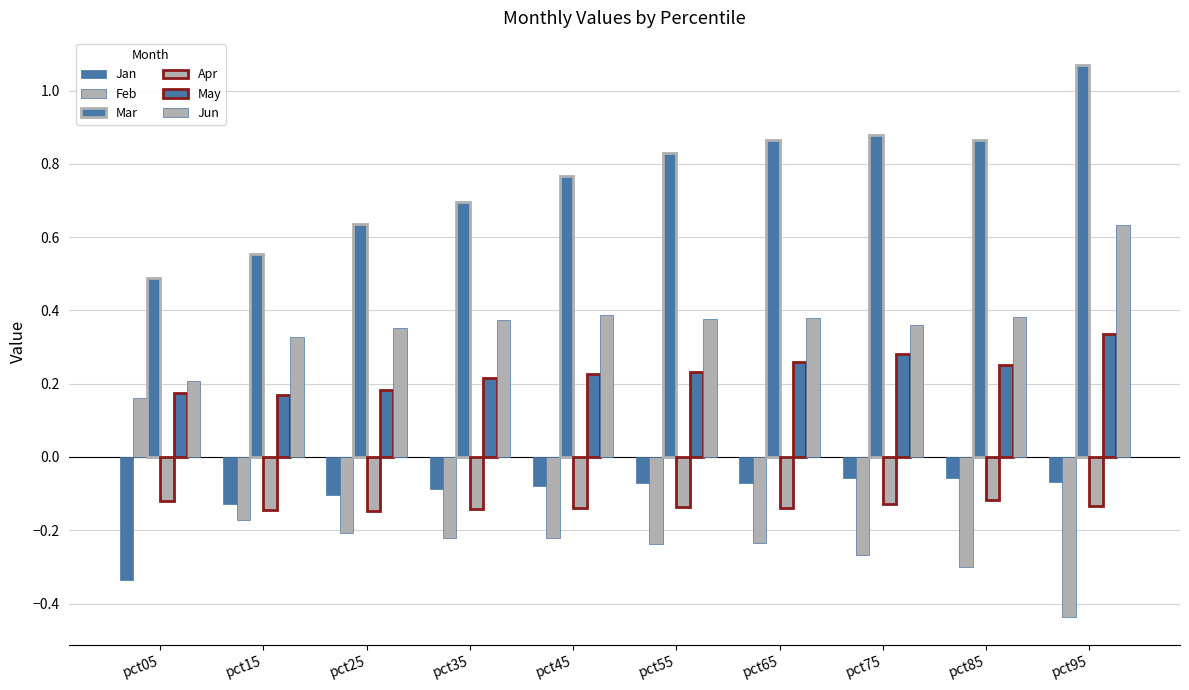

How many groups of bars are there?

10